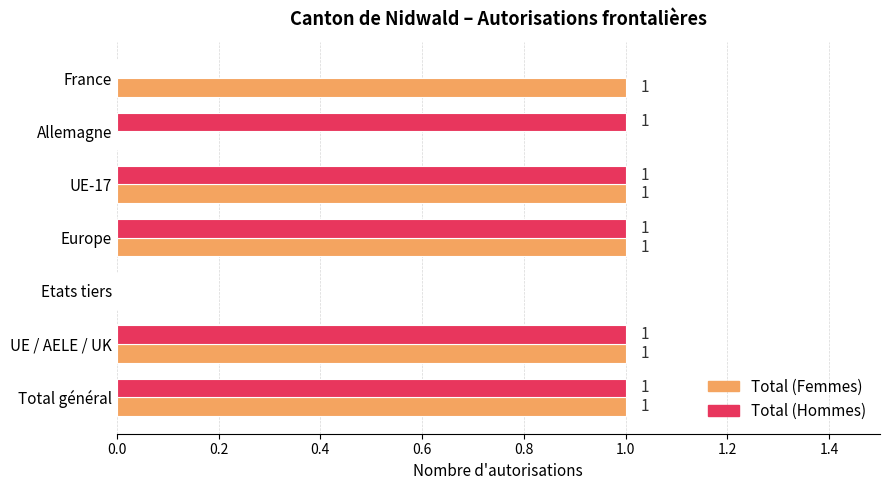

What is the sum of all Total (Hommes) values?

5